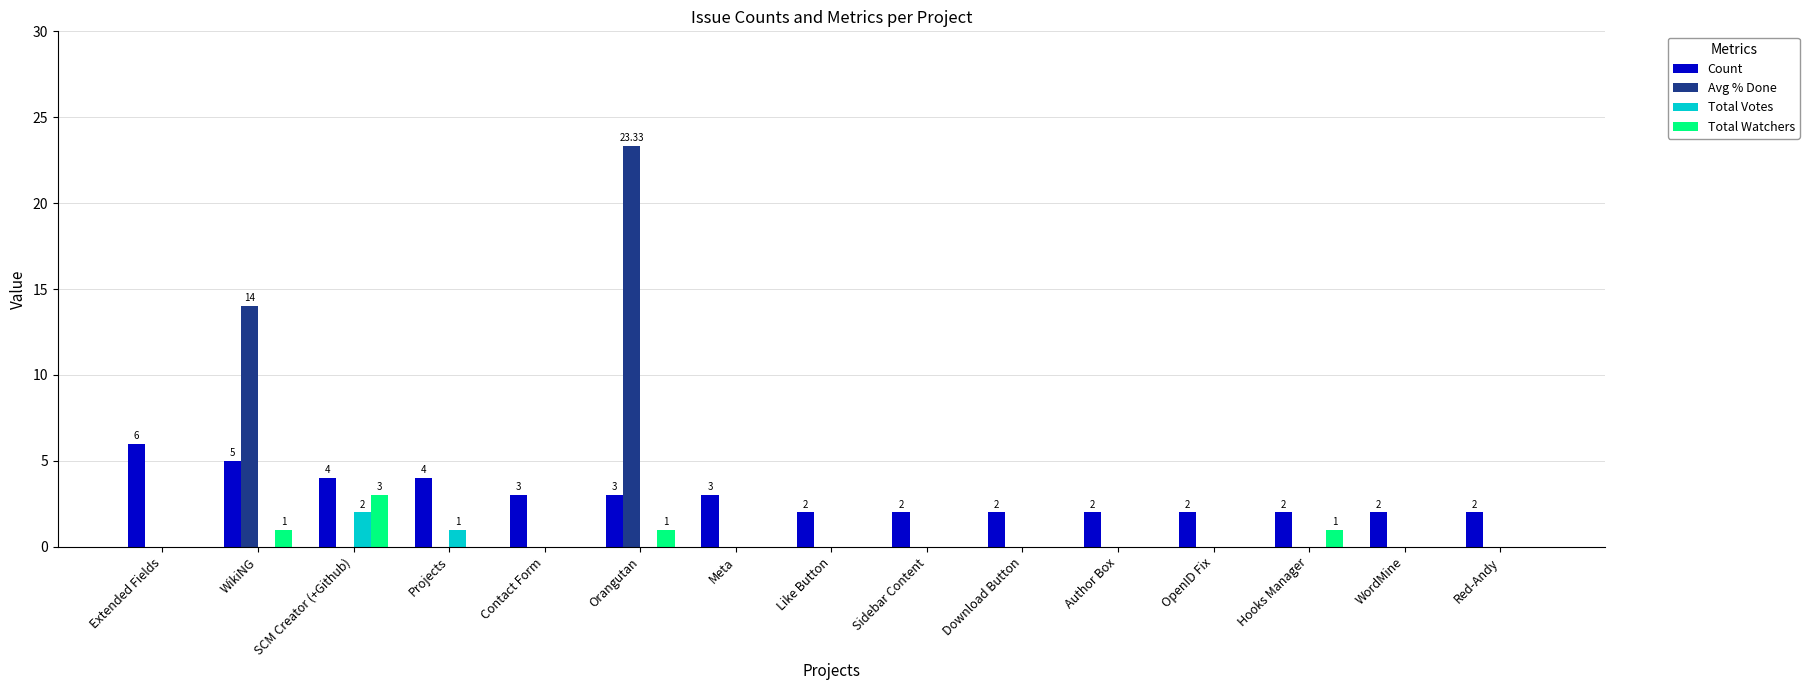

Is it true that Total Votes equals 0.0 at OpenID Fix?

True